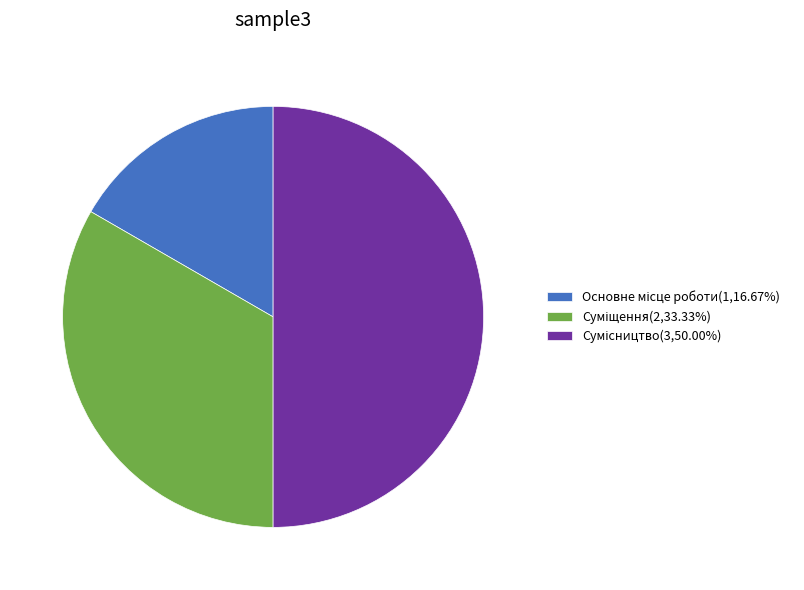

Is Основне місце роботи the majority of the pie?

No